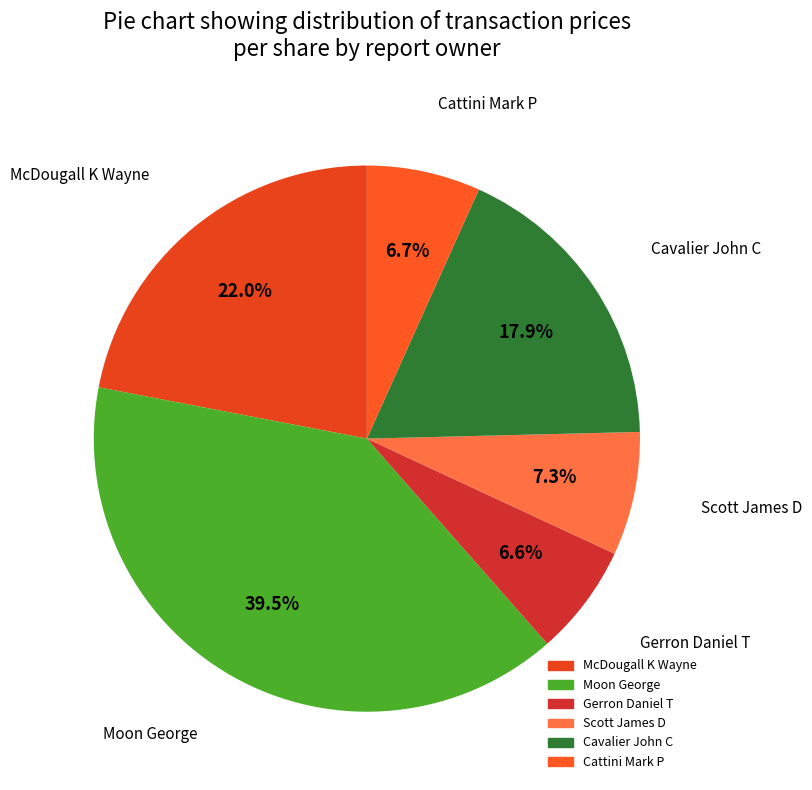

How many segments does this pie chart have?

6